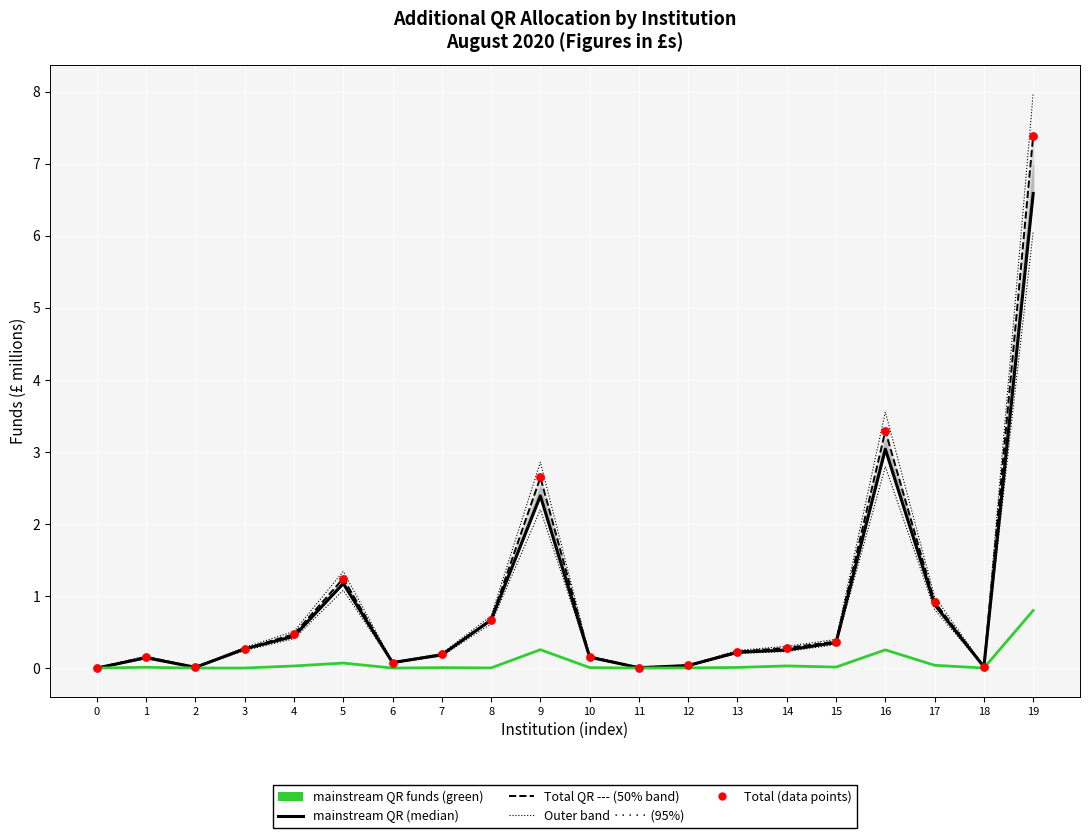

What is the total value across all series at 9?

7.9